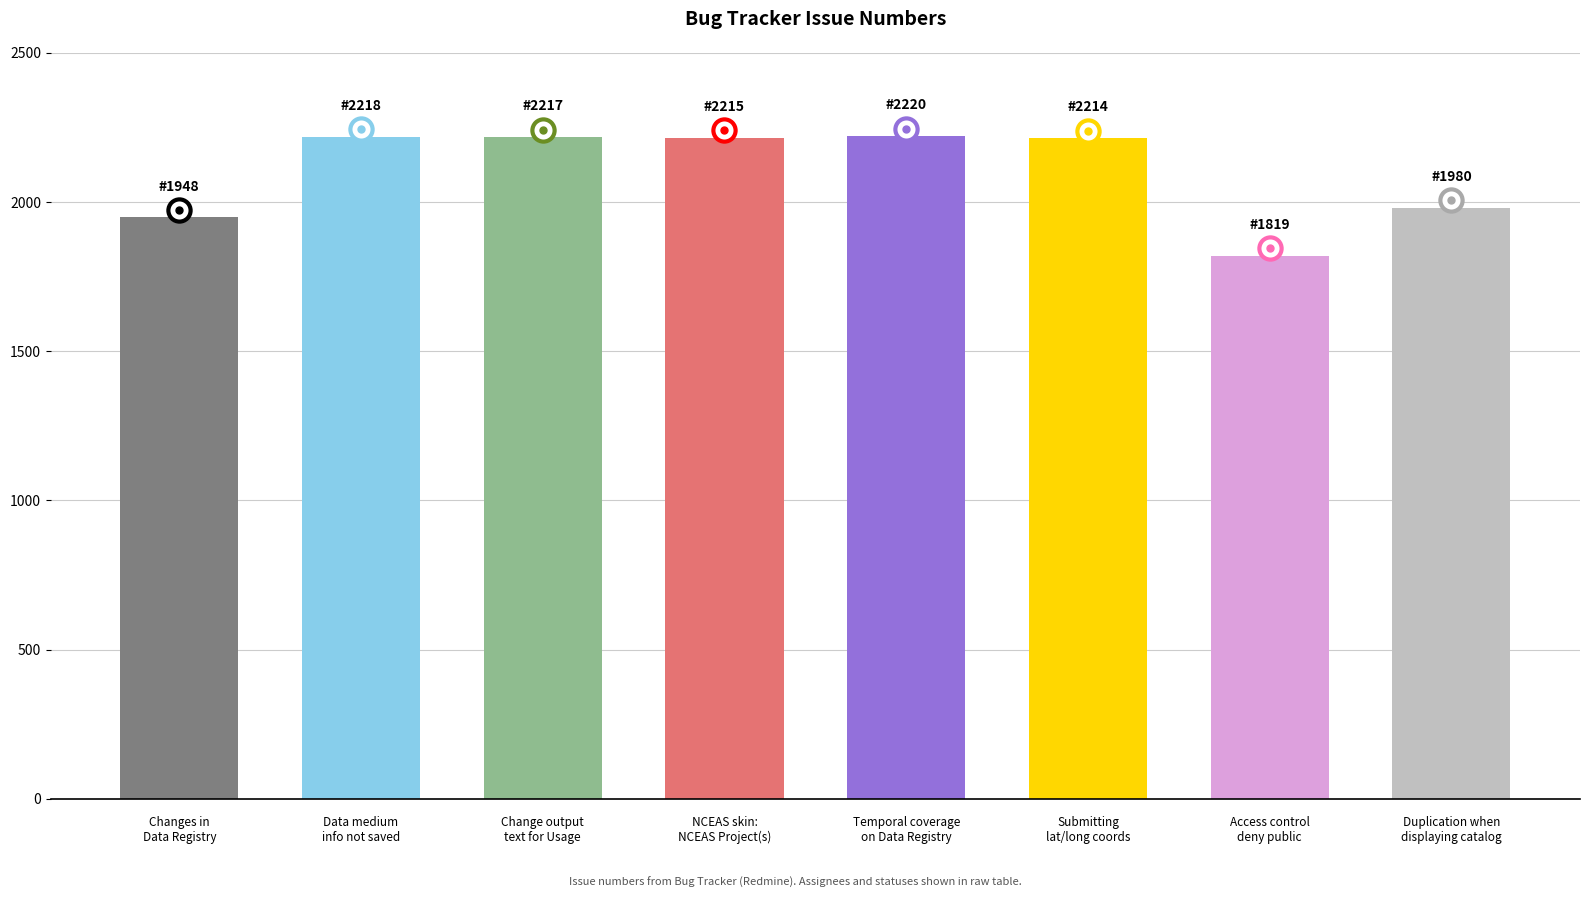

Rank the categories by value from lowest to highest.

Access control - deny public, Changes in Data Registry, Duplication when displaying catalog, Submitting lat/long coordinates, NCEAS skin: NCEAS Project(s), Change output text for Usage rights, Data medium info not saved, Temporal coverage on Data Registry